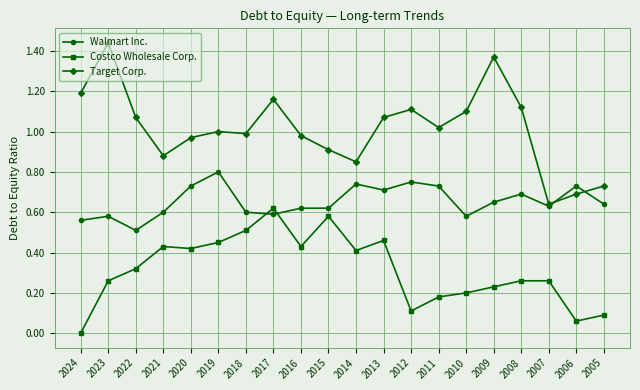

Rank the series at 2010 from highest to lowest value.

Target Corp., Walmart Inc., Costco Wholesale Corp.